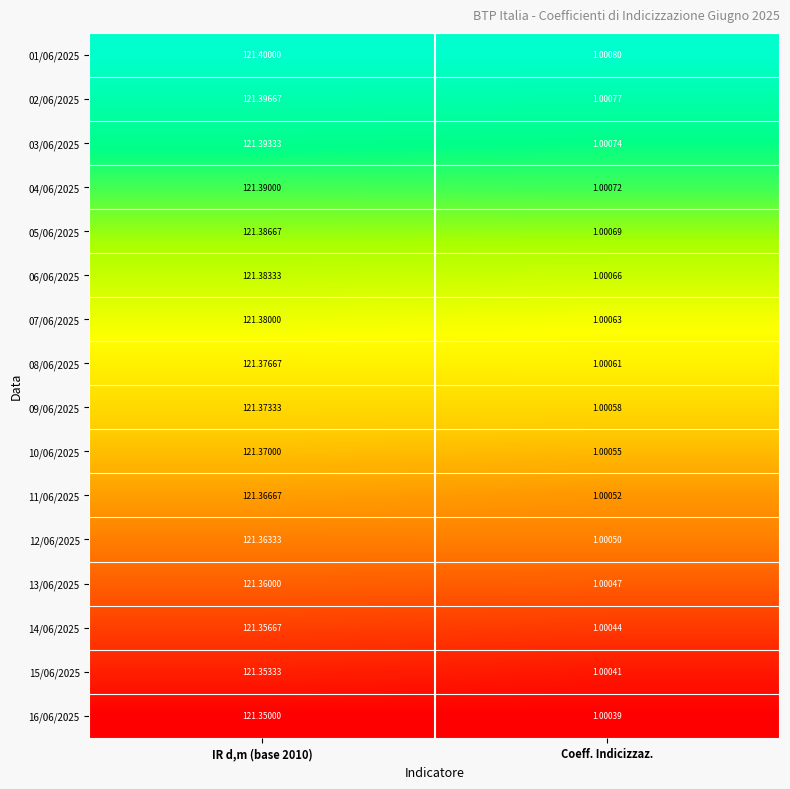

Which category has the lowest value in the 09/06/2025 series?

Coeff. Indicizzaz.